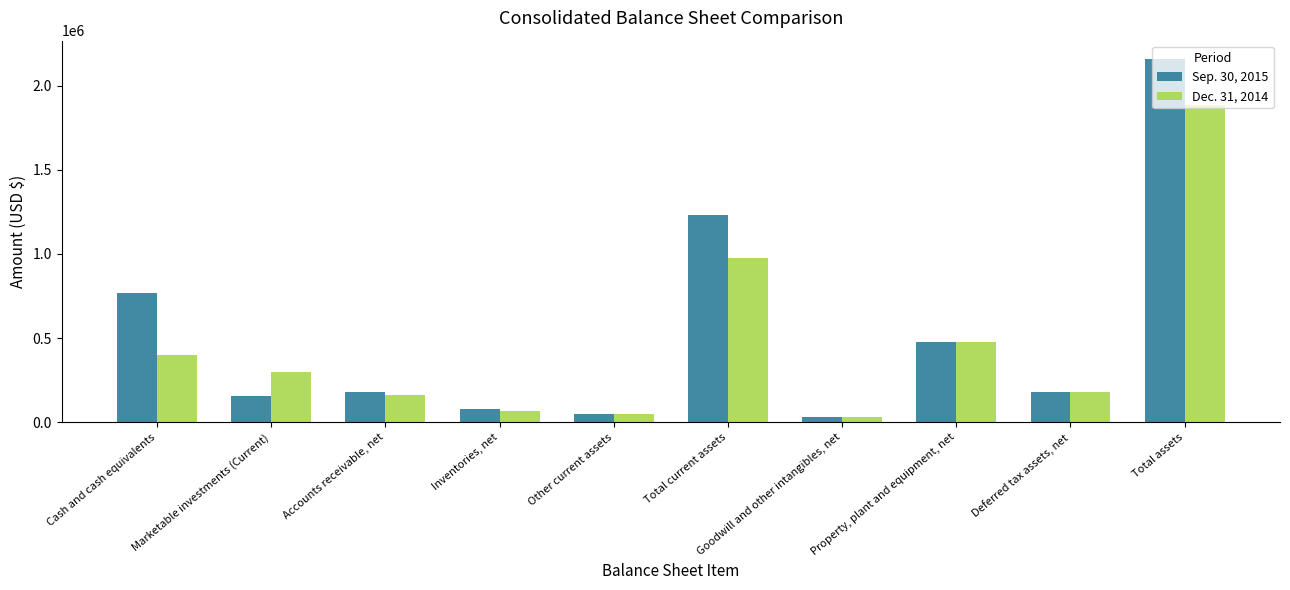

List the labels in order of Dec. 31, 2014 value, smallest first.

Goodwill and other intangibles, net, Other current assets, Inventories, net, Accounts receivable, net, Deferred tax assets, net, Marketable investments (Current), Cash and cash equivalents, Property, plant and equipment, net, Total current assets, Total assets